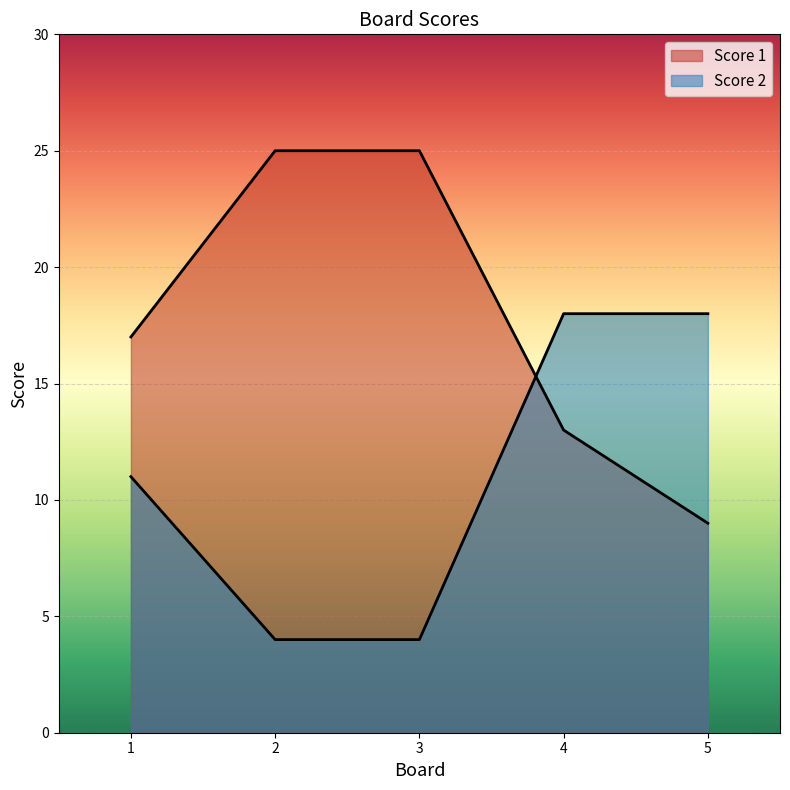

What is the average value of the Score 1 series?

18